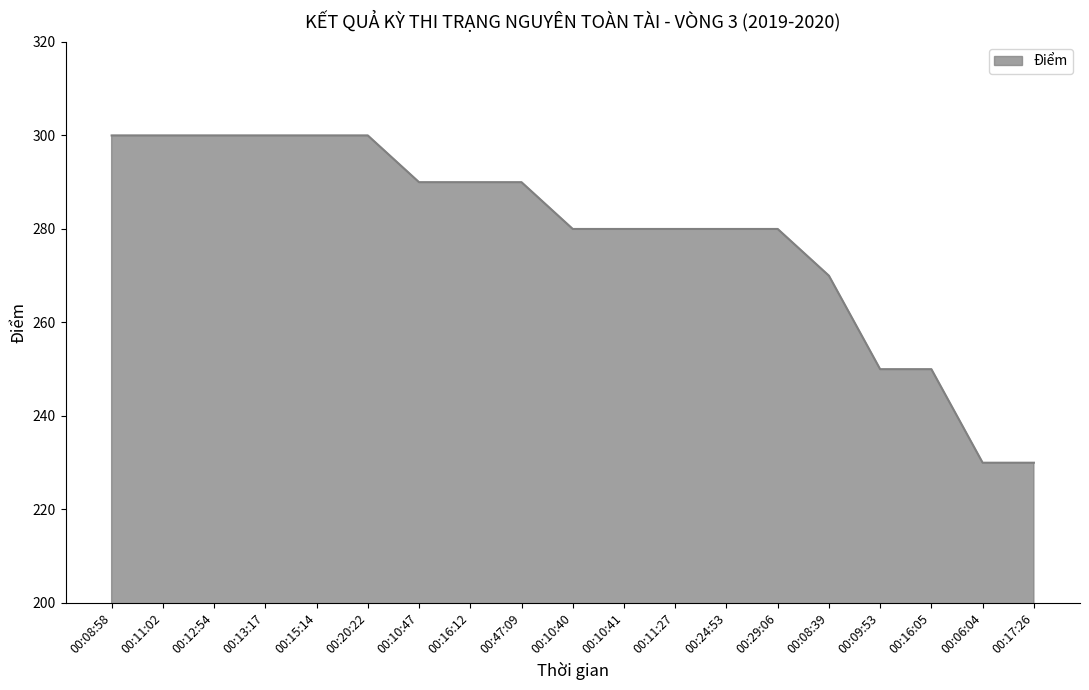

Reading left to right, list all the values displayed in this chart.

00:08:58=300	00:11:02=300	00:12:54=300	00:13:17=300	00:15:14=300	00:20:22=300	00:10:47=290	00:16:12=290	00:47:09=290	00:10:40=280	00:10:41=280	00:11:27=280	00:24:53=280	00:29:06=280	00:08:39=270	00:09:53=250	00:16:05=250	00:06:04=230	00:17:26=230